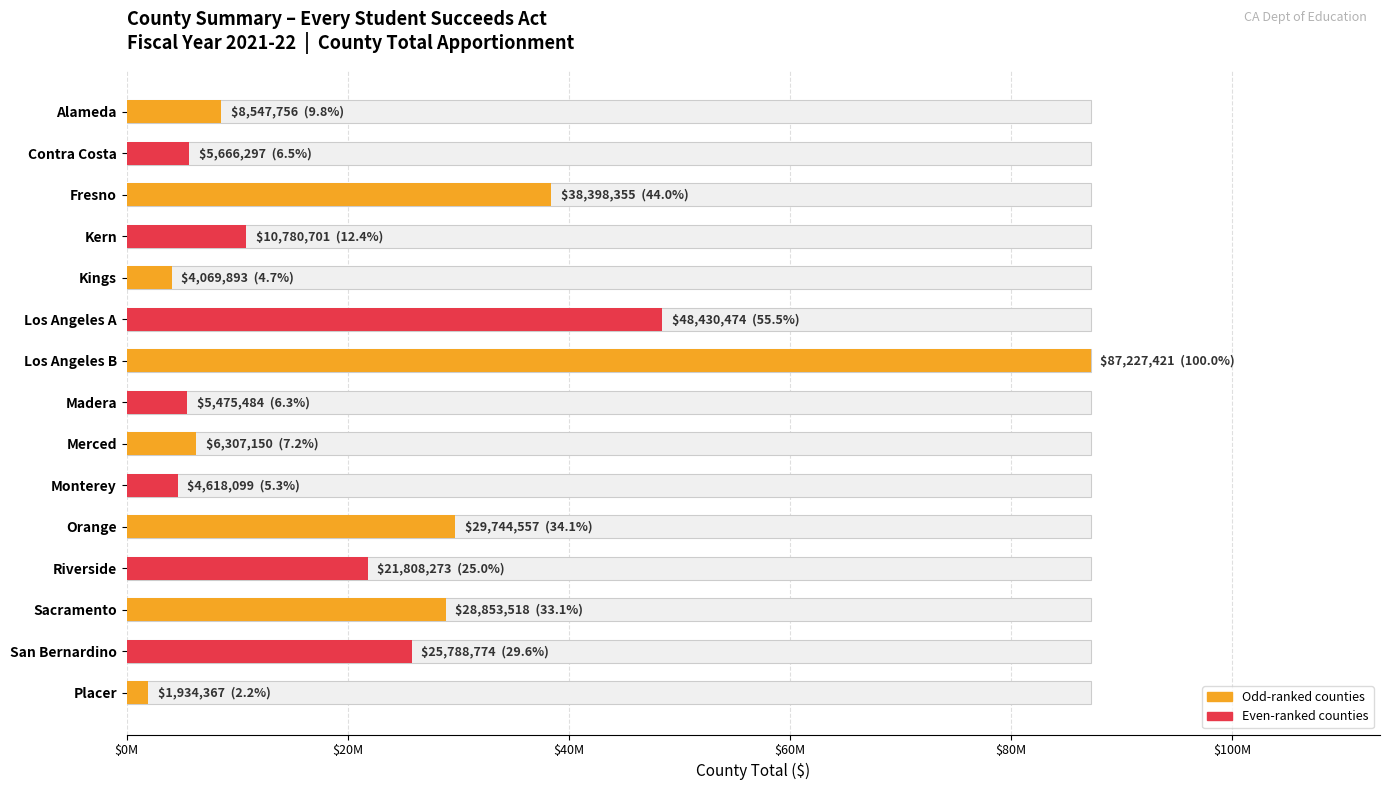

Is it true that the value at Merced is 6307150?

True